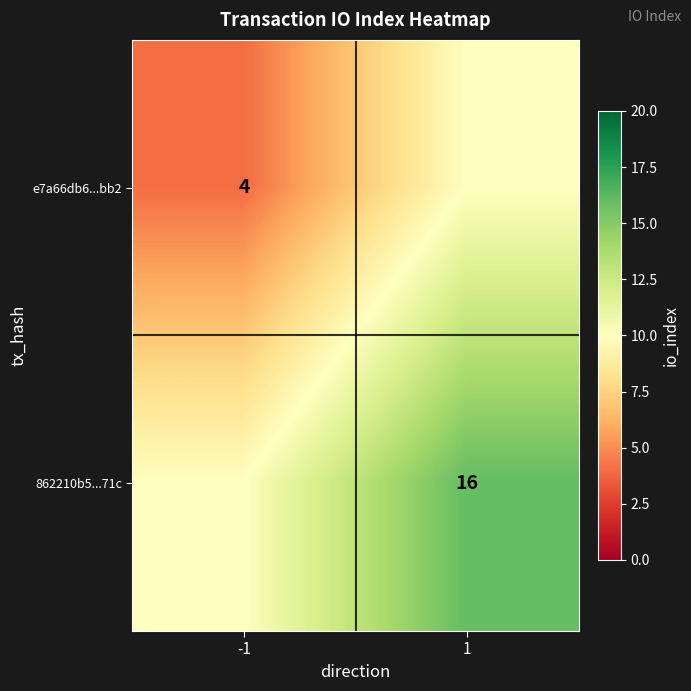

The e7a66db6...bb2 series shows 7 at -1. True or false?

False